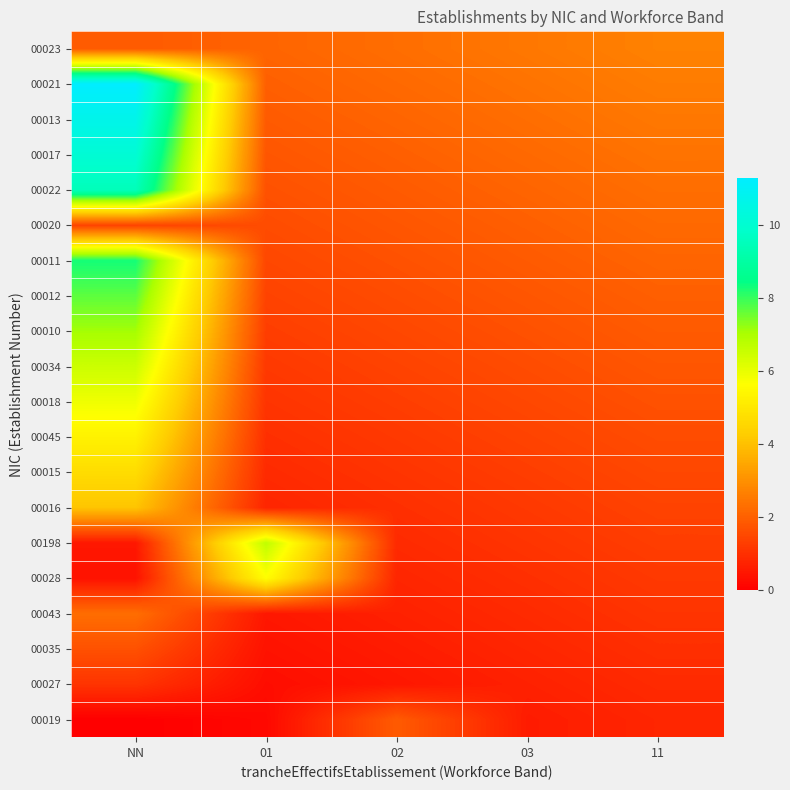

Which has a higher value, 02 or 11?

02